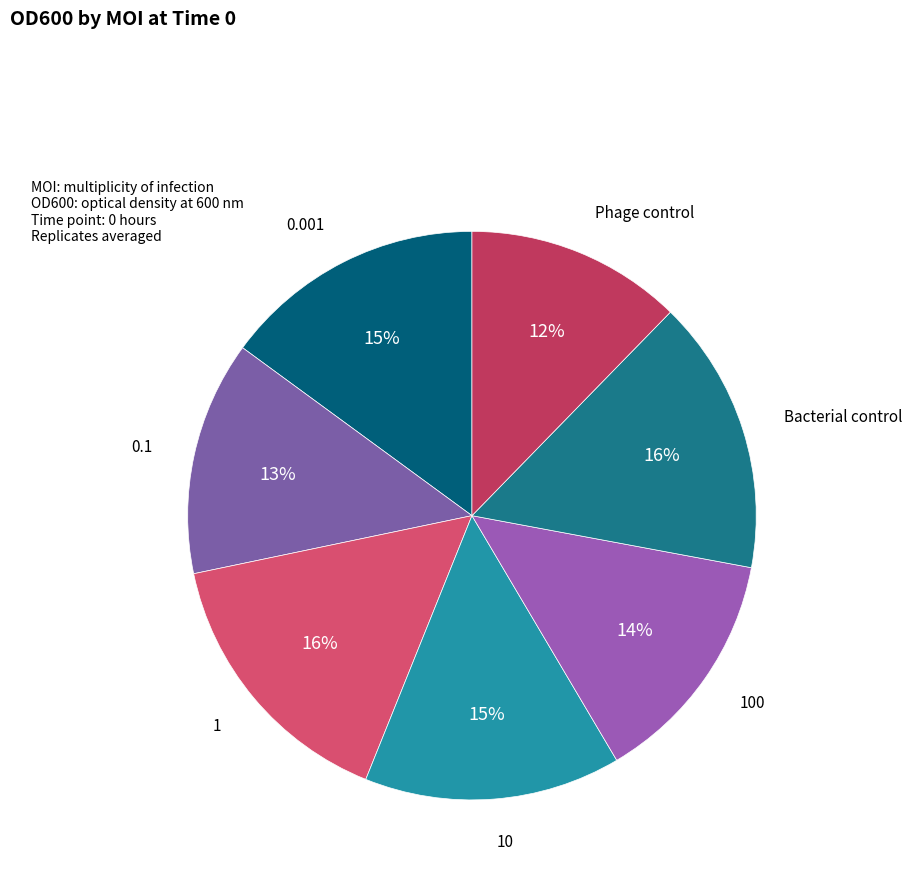

Between 0.001 and 0.1, which is larger?

0.001